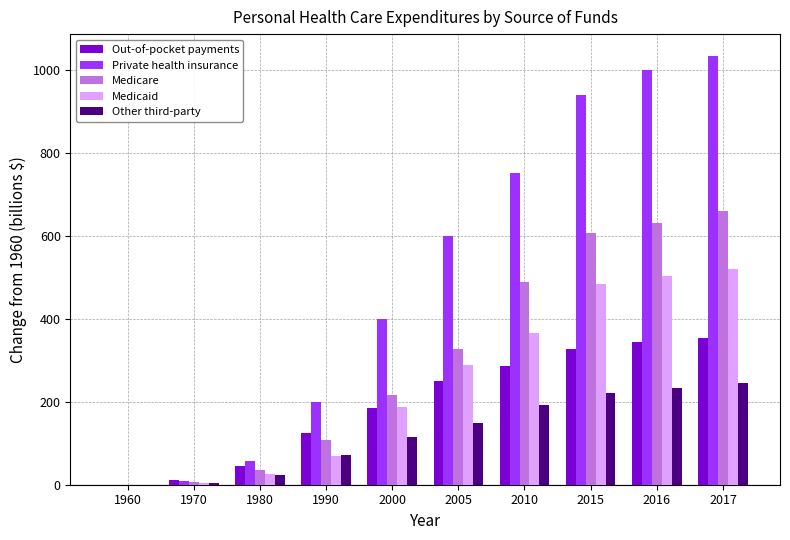

What is the spread (max minus min) of values at 1970?

7.3